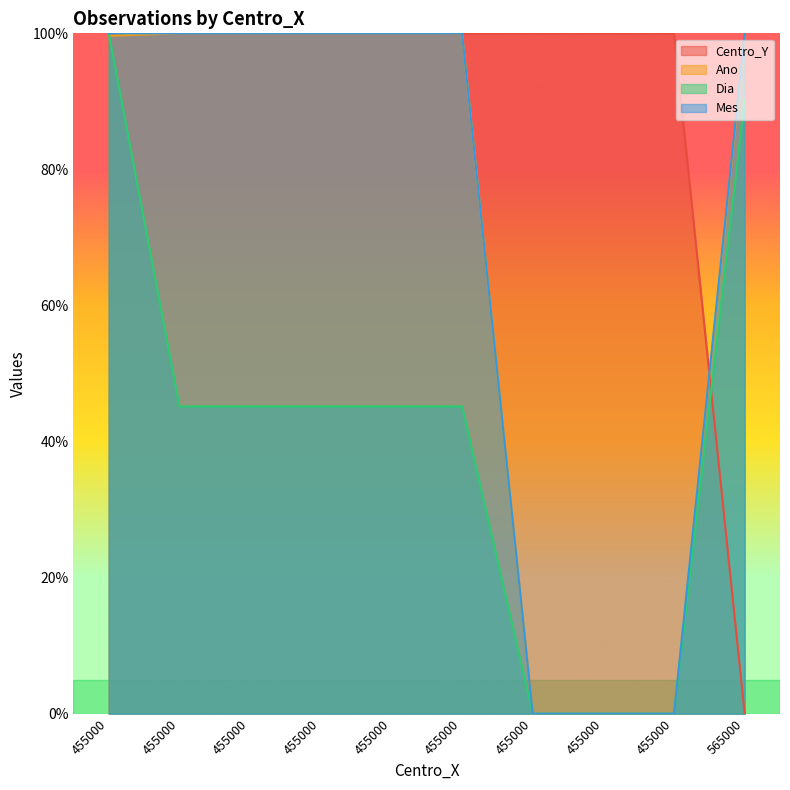

What is the spread (max minus min) of values at 455000?

0.3